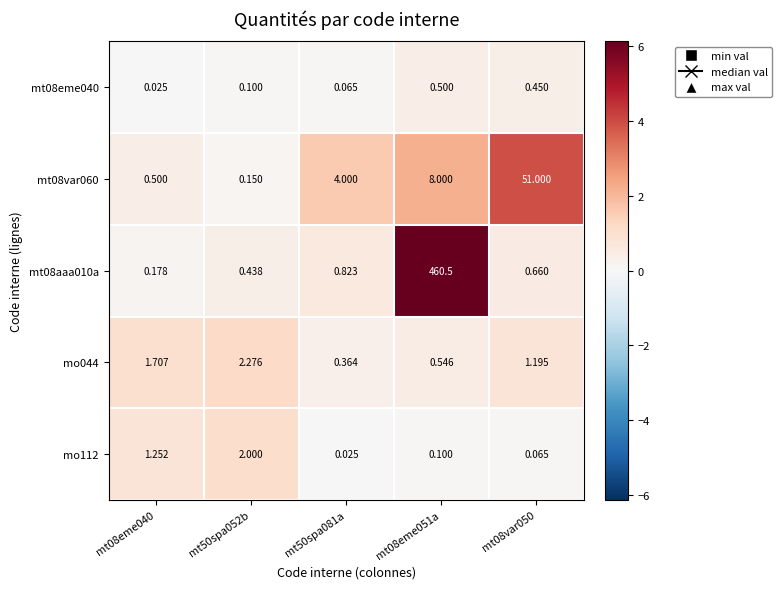

What is the spread (max minus min) of values at mt50spa052b?

2.2